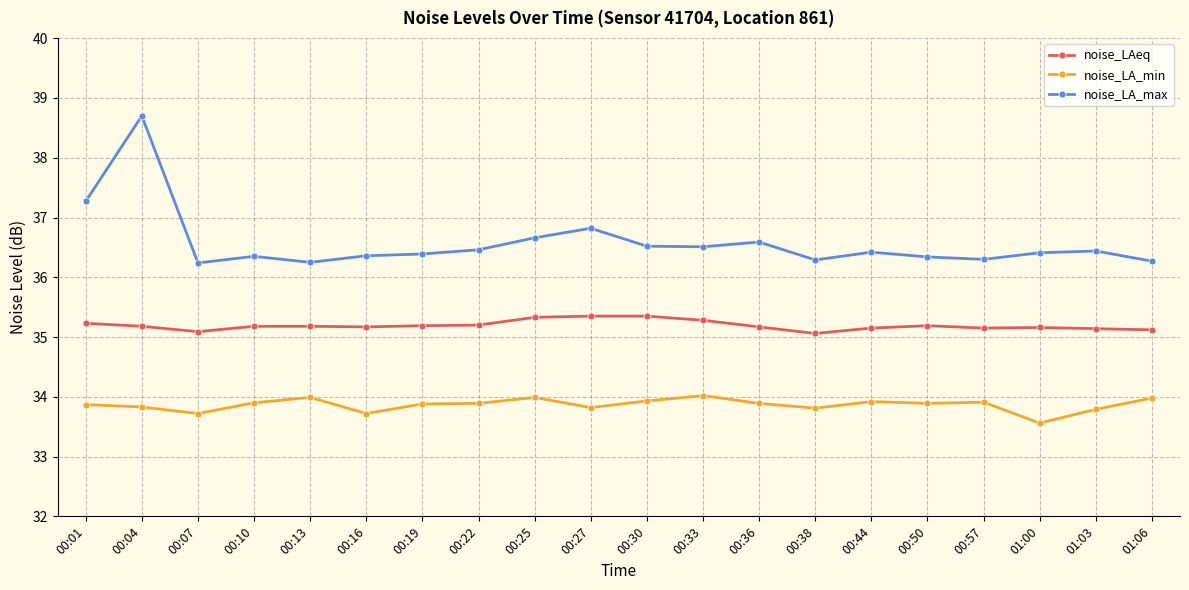

How many series are shown in this chart?

3